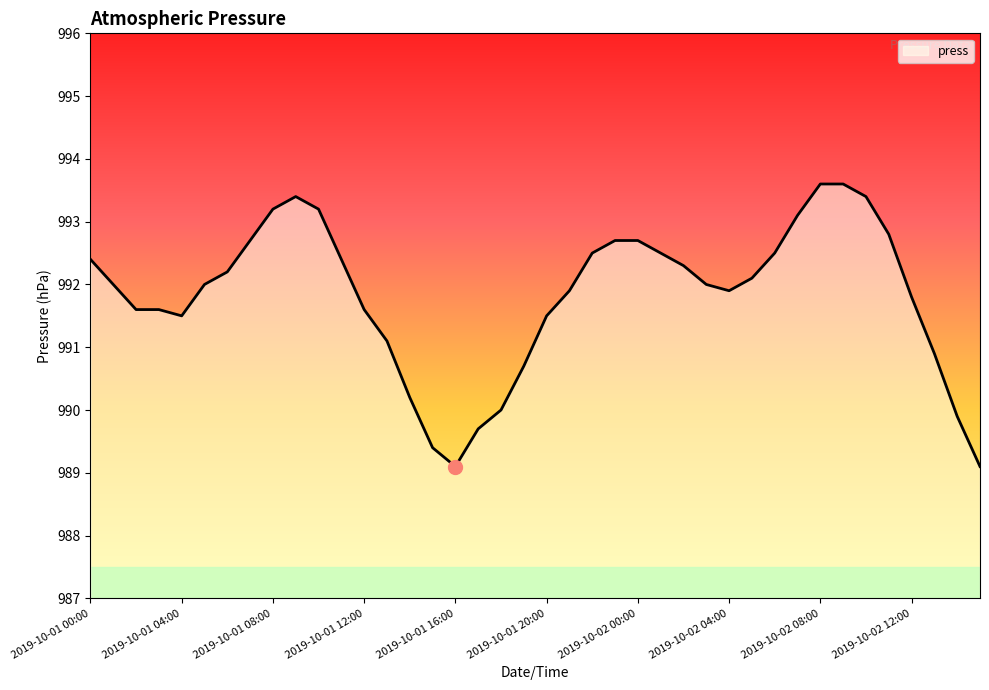

What is the difference between the maximum and minimum values?

4.5